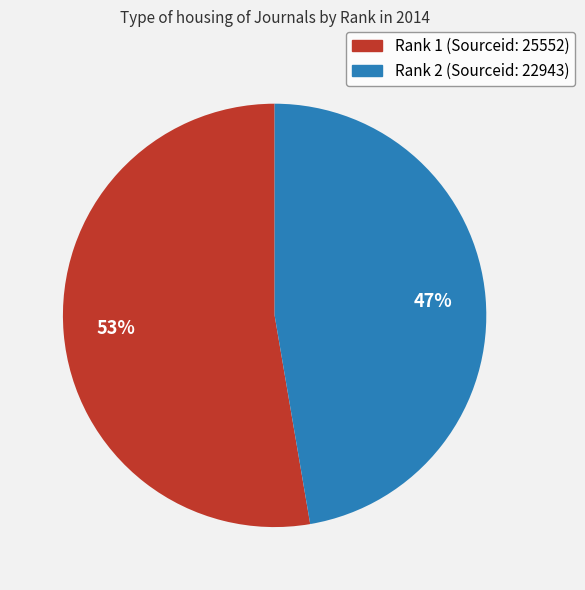

Is it true that Rank 2 (Sourceid: 22943) is 39% of the pie?

False